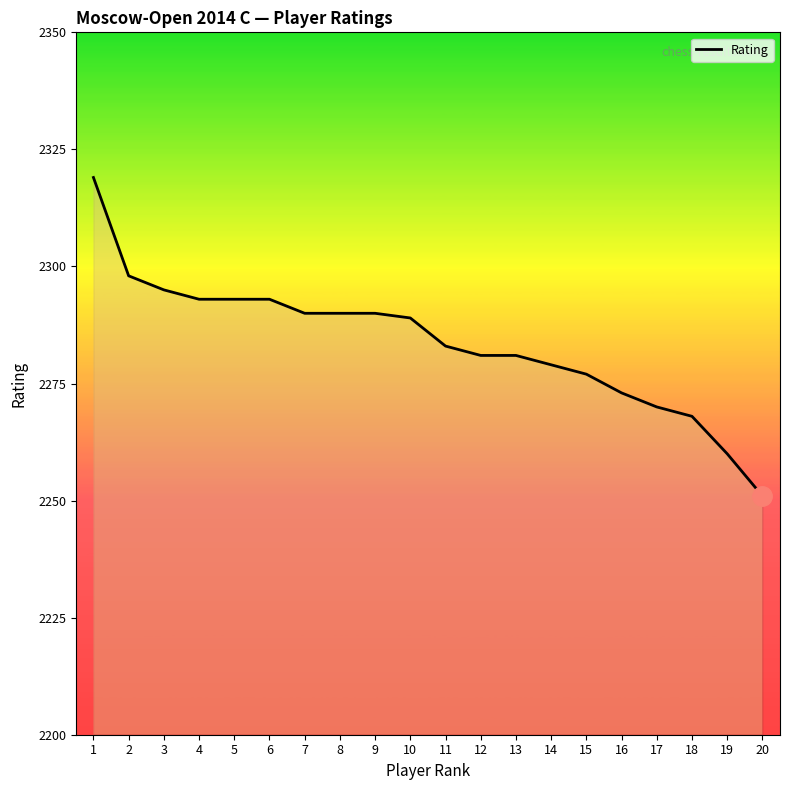

How many lines are shown in the chart?

1